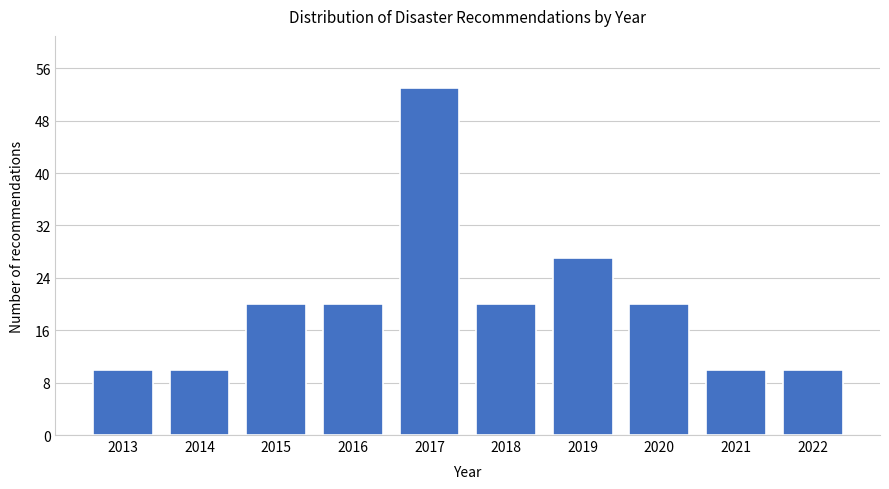

Which range on the x-axis has the tallest bar?

2016.5 to 2017.5